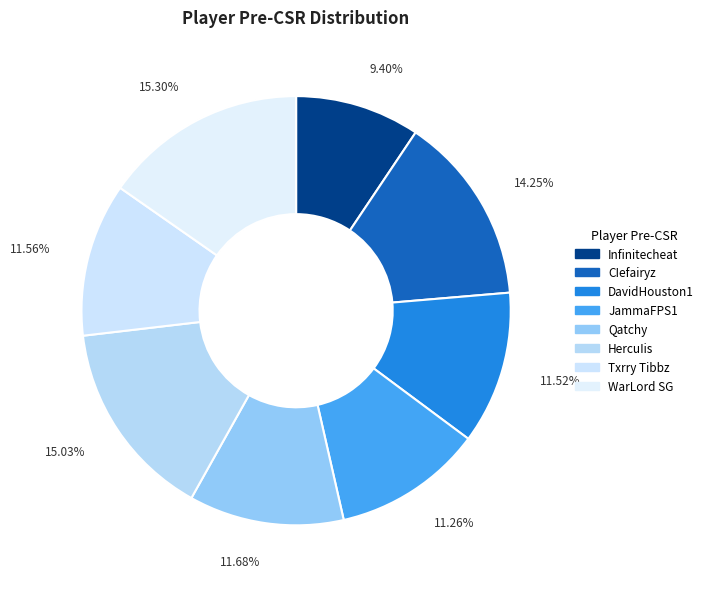

Does Txrry Tibbz account for over 50% of the chart?

No